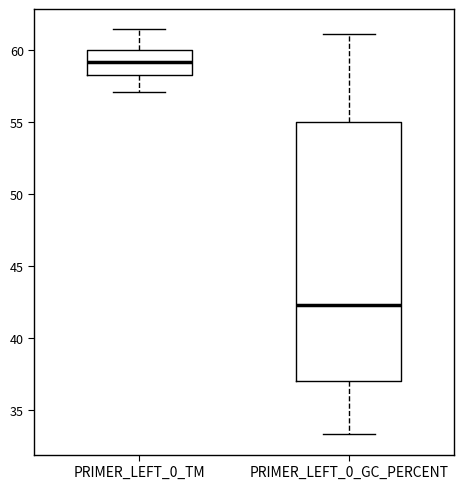

Where does the lower whisker of the box for PRIMER_LEFT_0_GC_PERCENT end on the y-axis? The values are not printed on the chart, so give them approximately, as read against the axis.

33.5